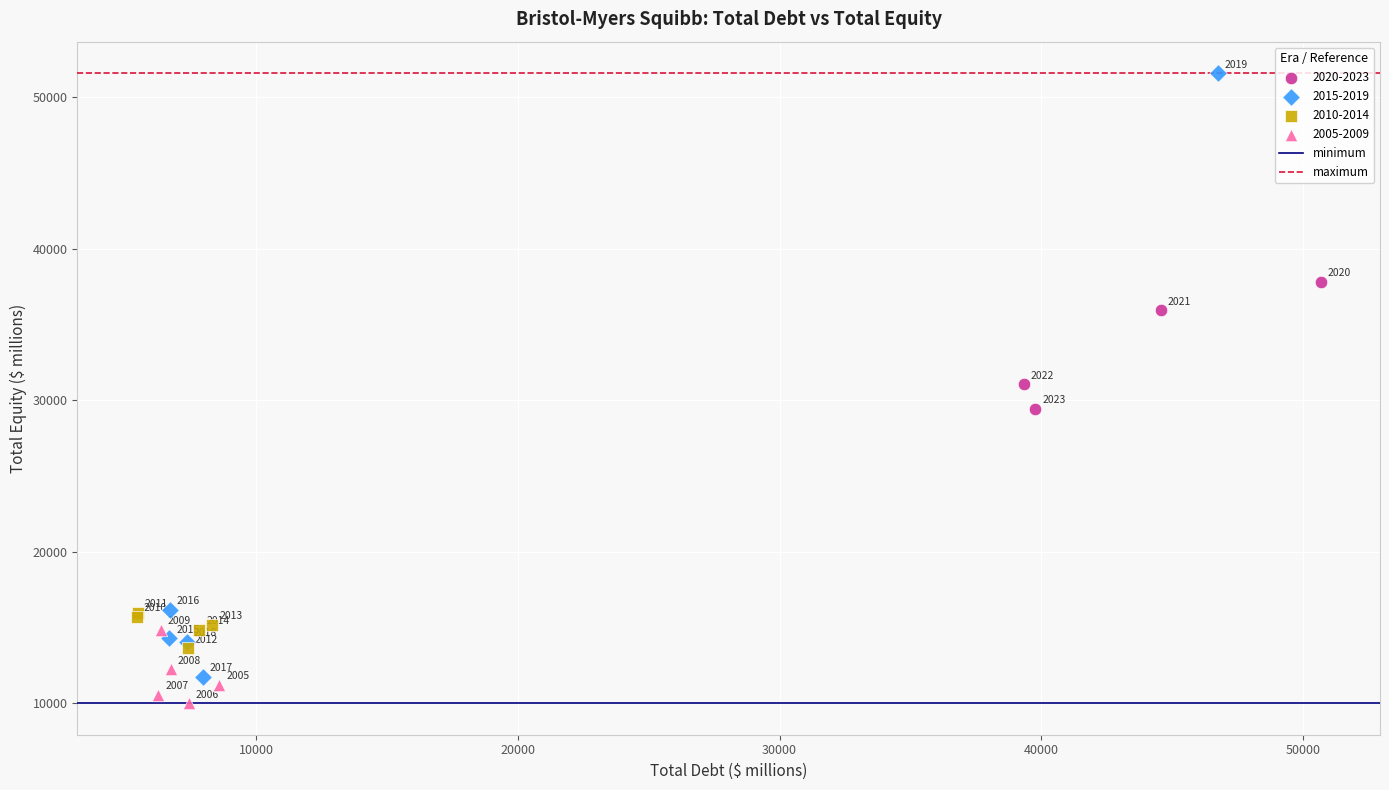

Which series reaches the maximum Y coordinate?

2015-2019